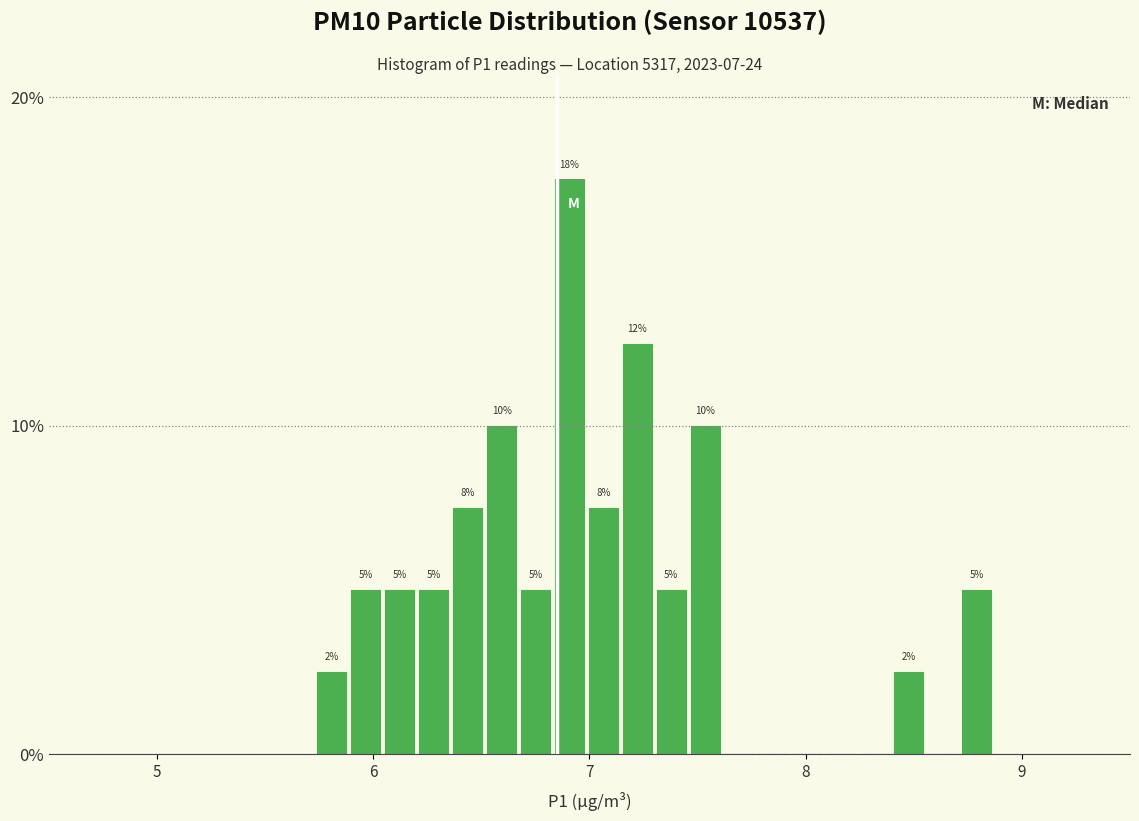

Around what value on the x-axis is the tallest bar? Give the approximate position of its centre, as read against the axis.

6.9